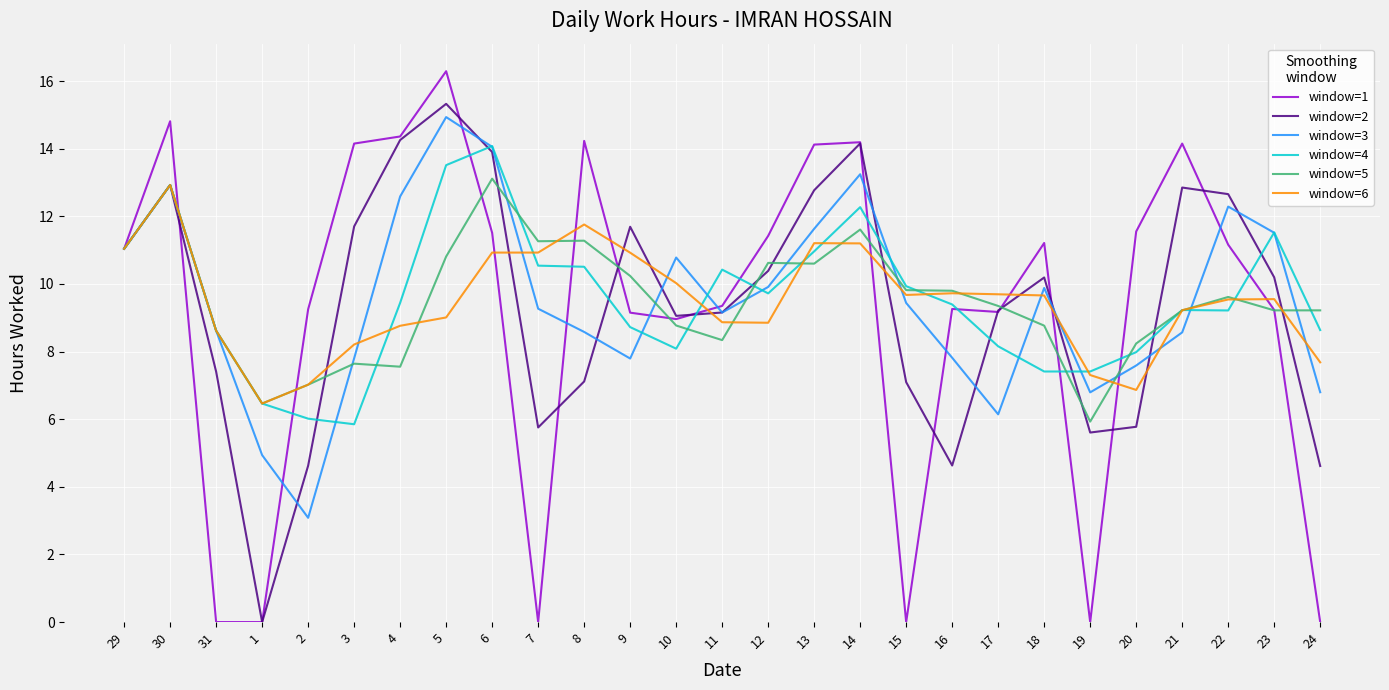

What position from the right is 6?

19